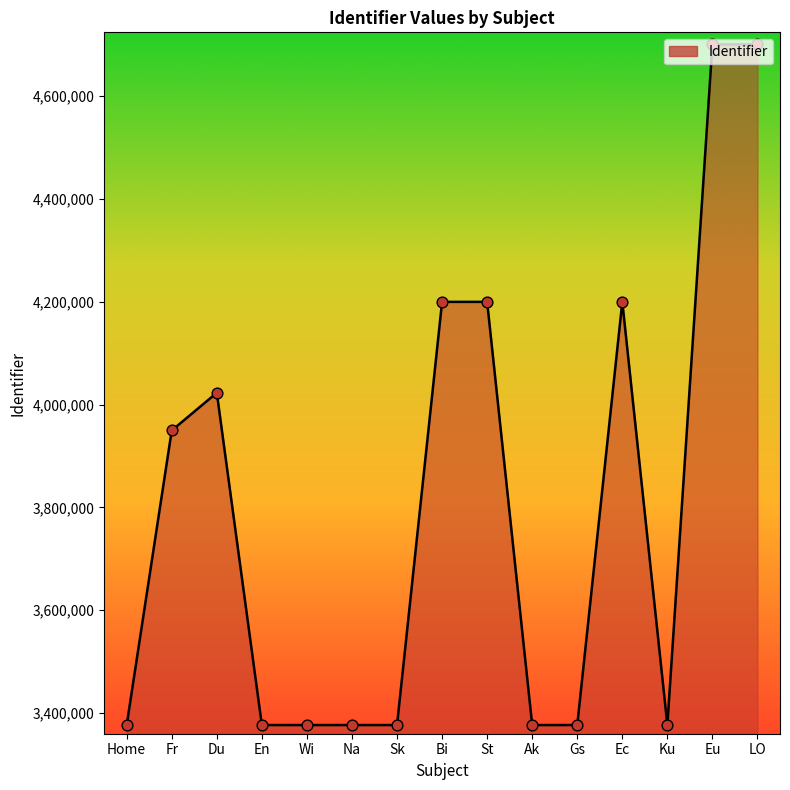

What is the change in value from Du to Sk?

-646602